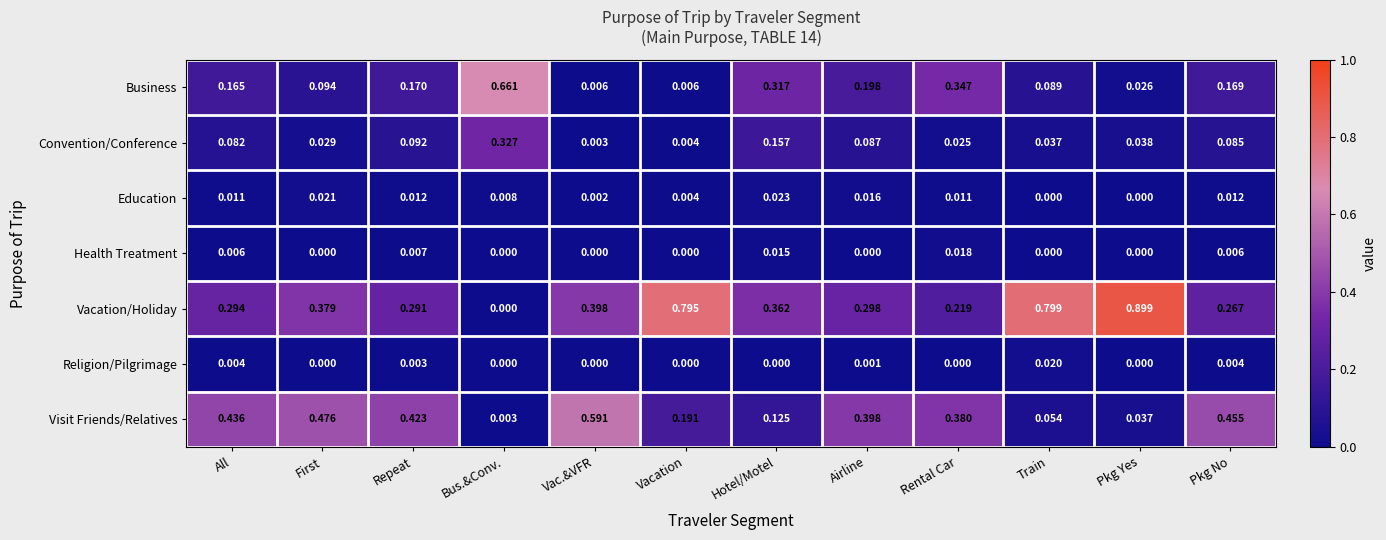

Rank the categories by Vacation/Holiday value from highest to lowest.

Pkg Yes, Train, Vacation, Vac.&VFR, First, Hotel/Motel, Airline, All, Repeat, Pkg No, Rental Car, Bus.&Conv.